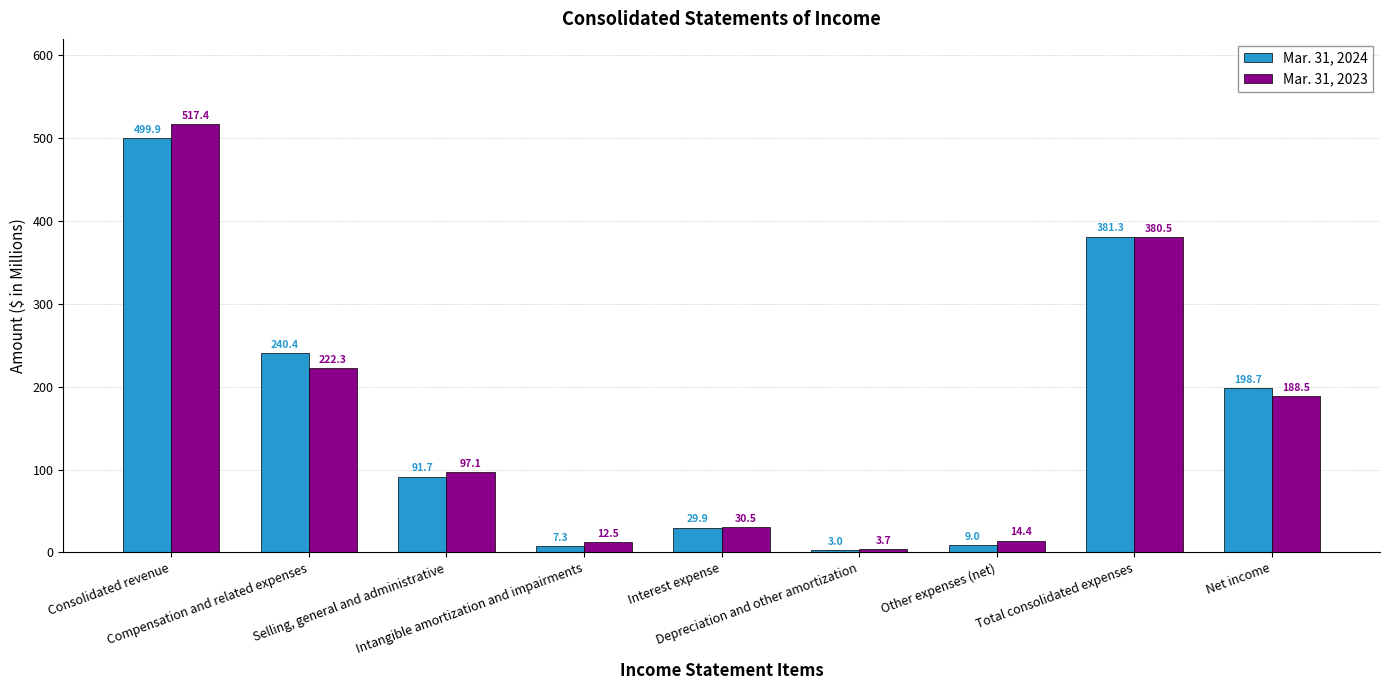

List the labels in order of Mar. 31, 2024 value, smallest first.

Depreciation and other amortization, Intangible amortization and impairments, Other expenses (net), Interest expense, Selling, general and administrative, Net income, Compensation and related expenses, Total consolidated expenses, Consolidated revenue